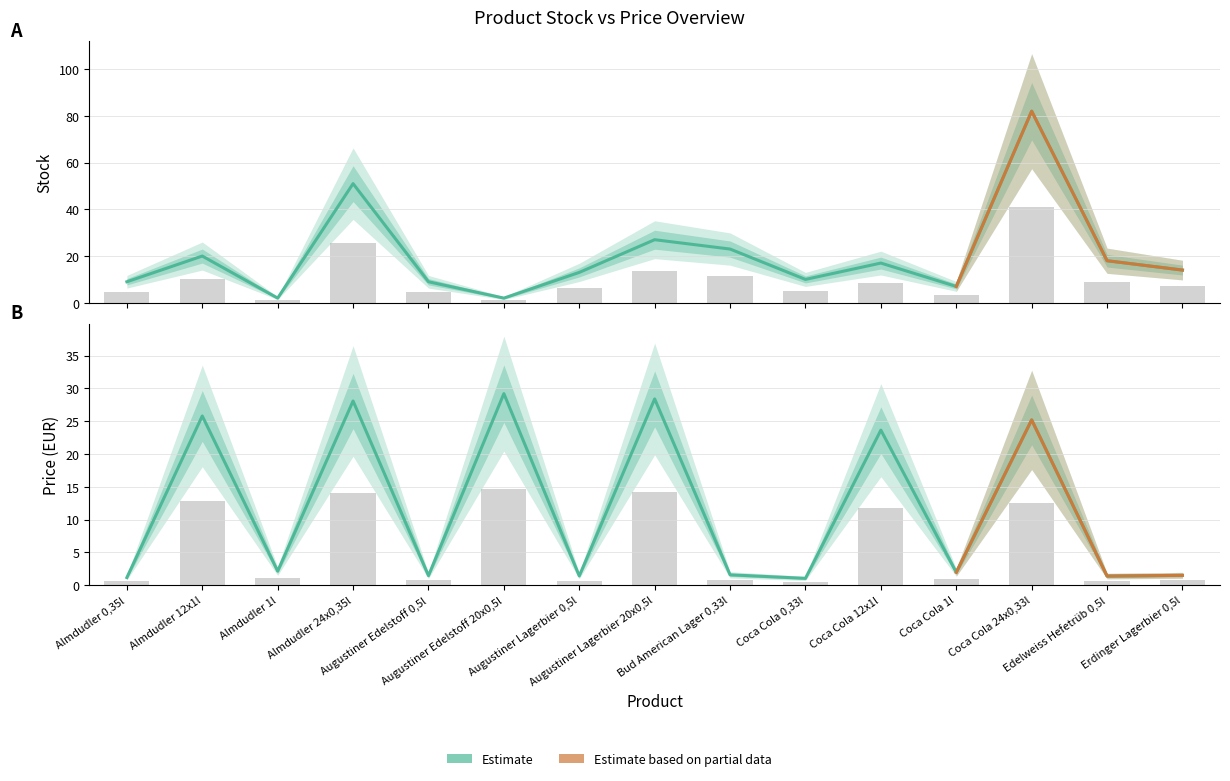

What is the greatest value displayed?

82.0